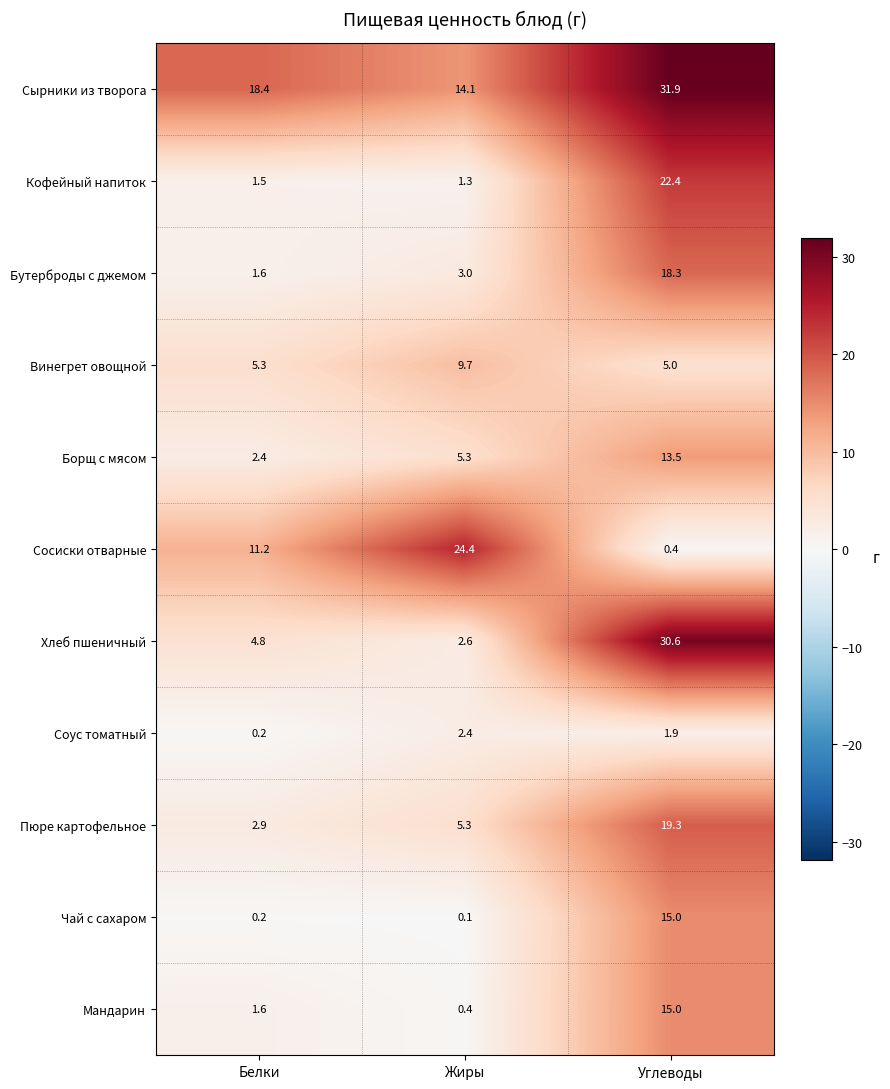

True or false: Кофейный напиток has a value of 1.8 at Жиры.

False